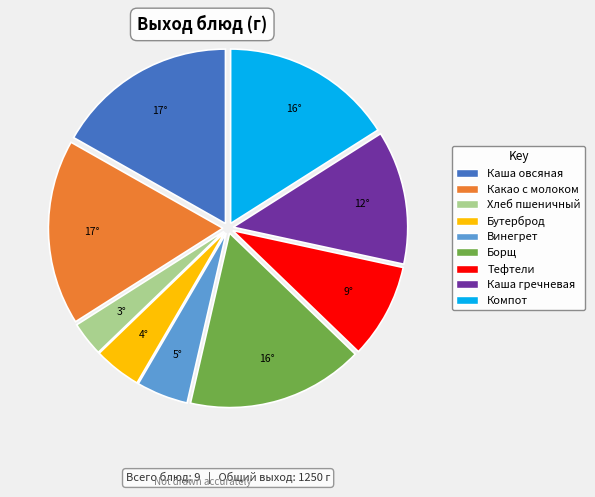

Count the number of slices in the pie.

9